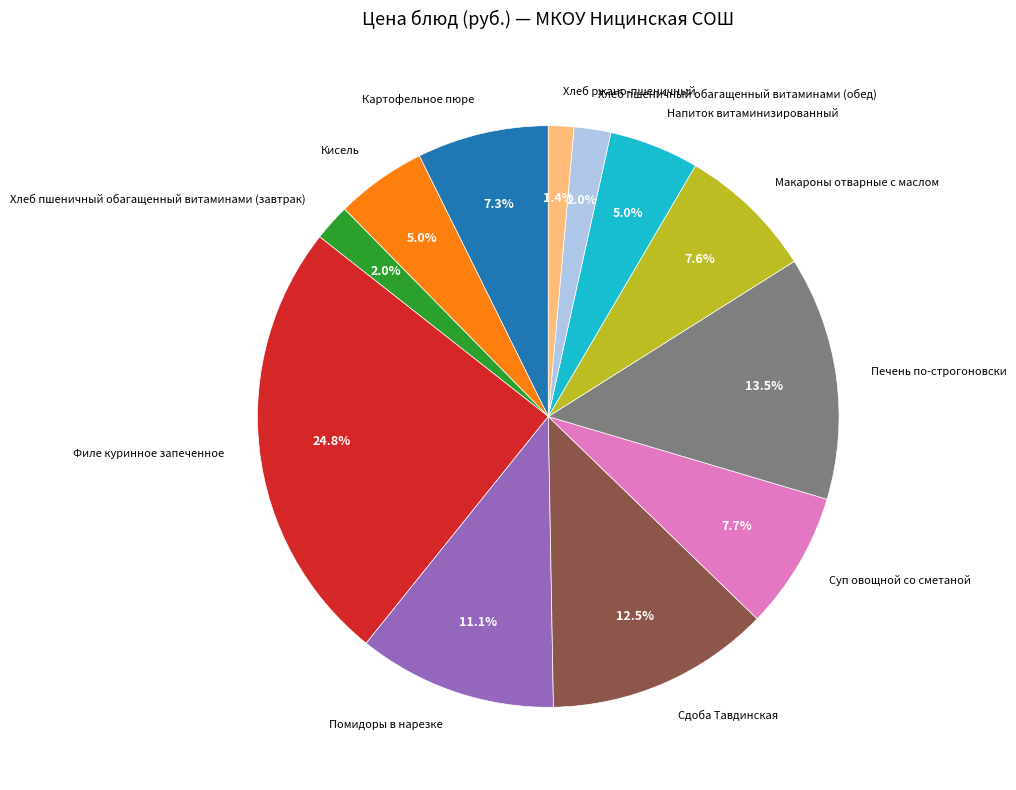

Which slice is the smallest?

Хлеб ржано-пшеничный